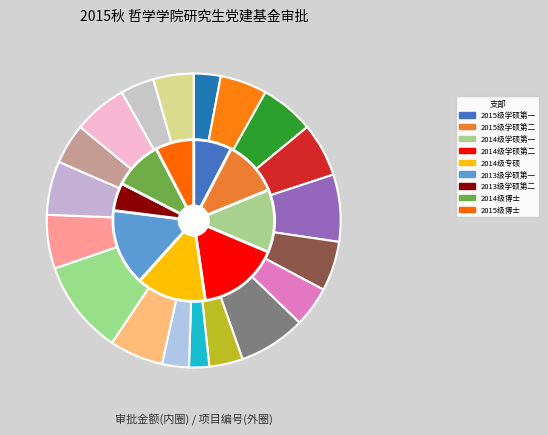

Count the number of slices in the pie.

19